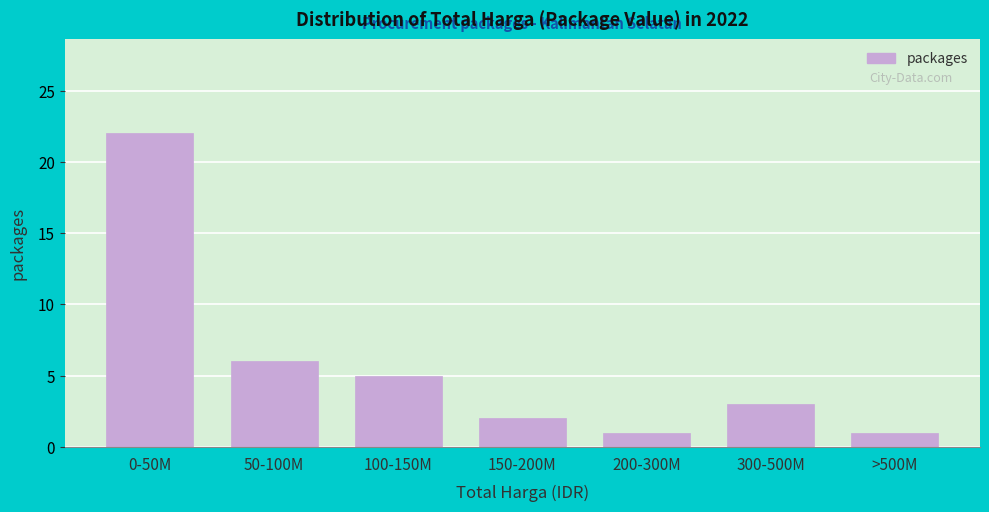

Reading left to right, list all the values displayed in this chart.

0-50M=22	50-100M=6	100-150M=5	150-200M=2	200-300M=1	300-500M=3	>500M=1